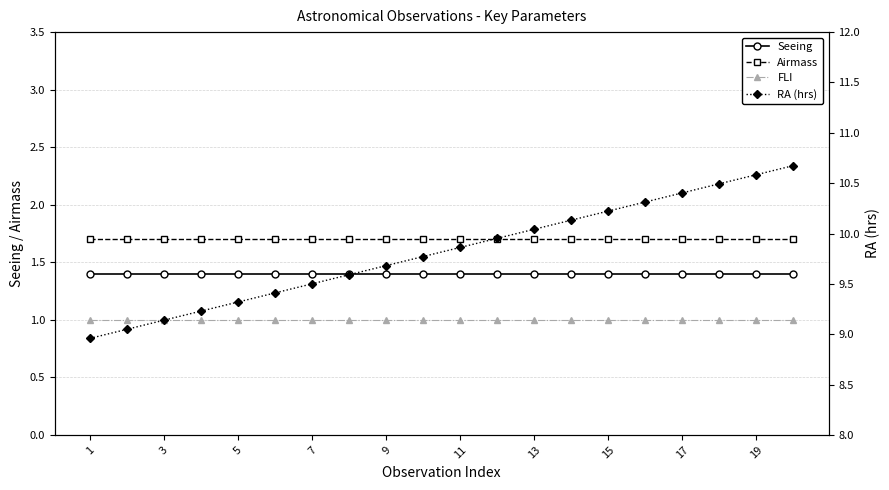

The value of FLI at 19 is 0.5. True or false?

False